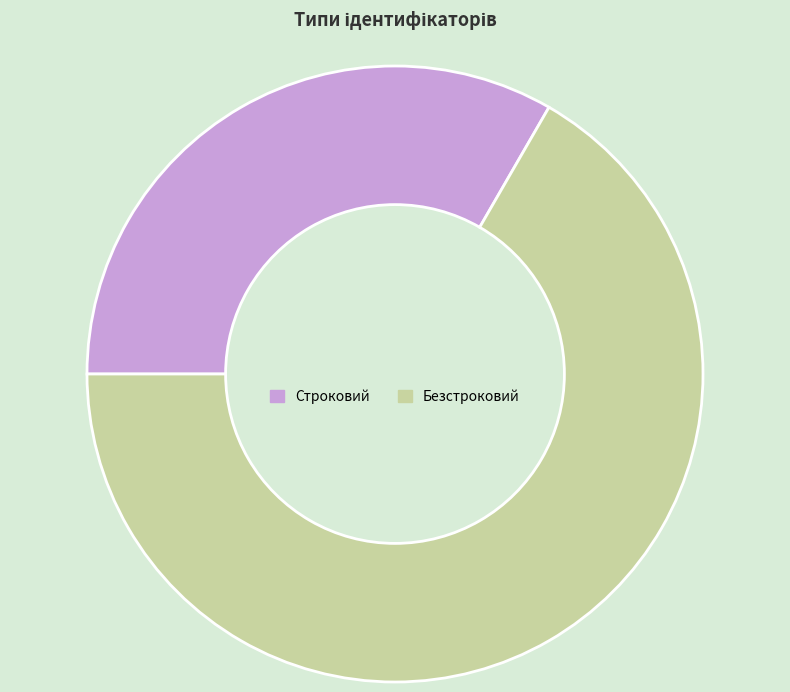

Which category has the biggest portion of the pie?

Безстроковий